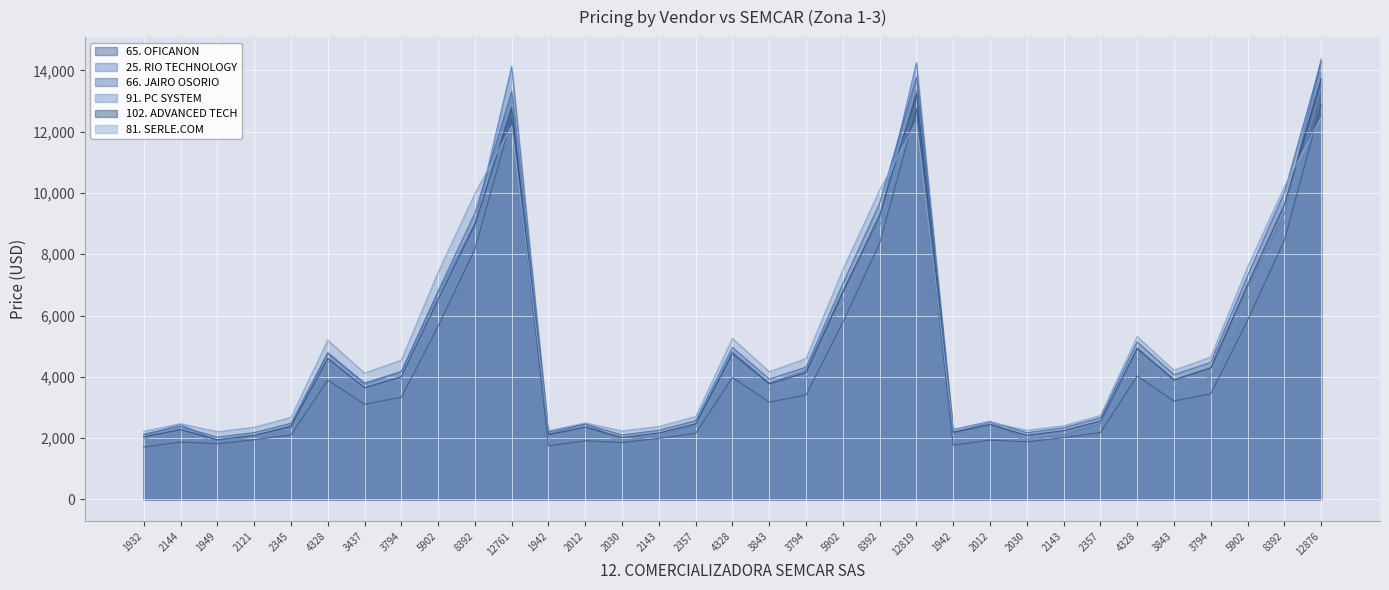

True or false: 66. JAIRO OSORIO has a value of 3930 at 3843.

True